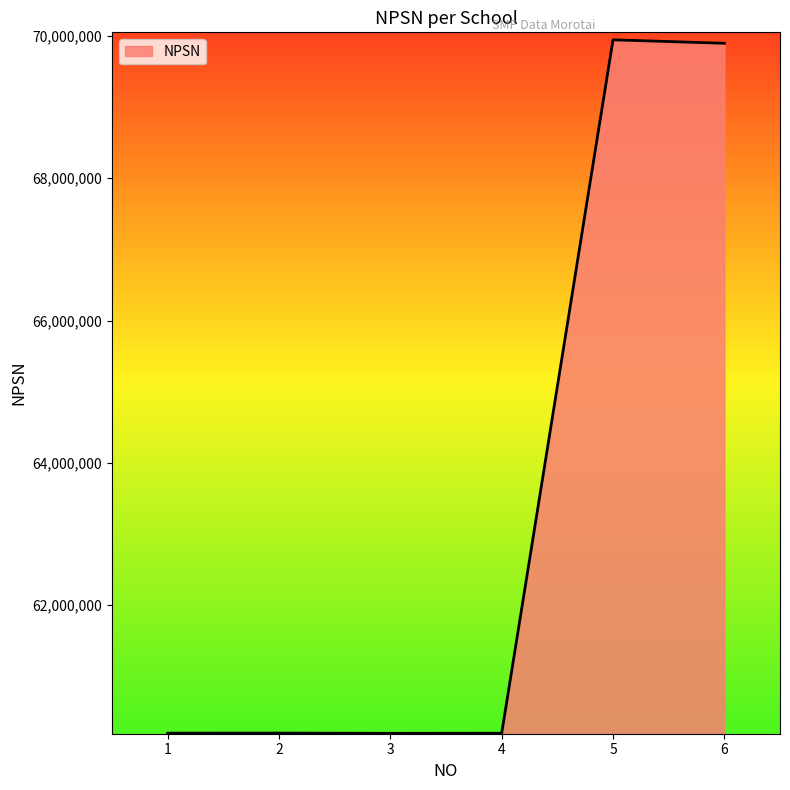

Count the number of data series in this chart.

1